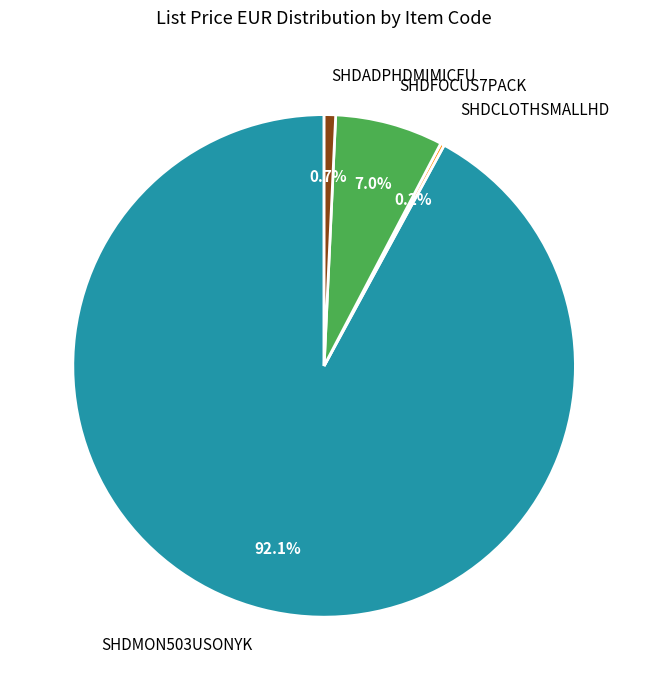

Which slice represents more than half of the pie?

SHDMON503USONYK